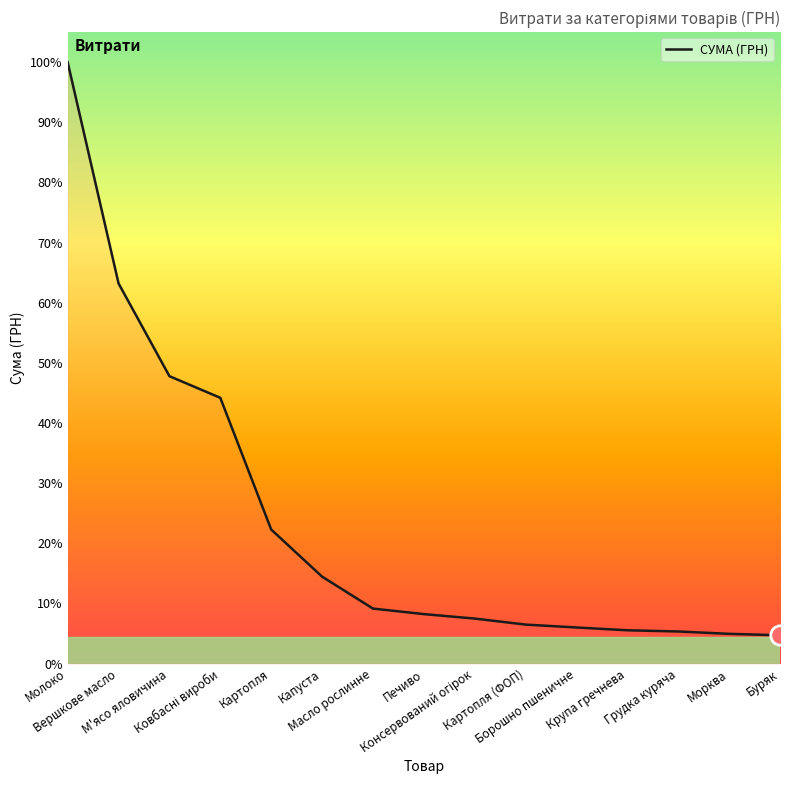

At which label does the data first exceed 4627?

Молоко